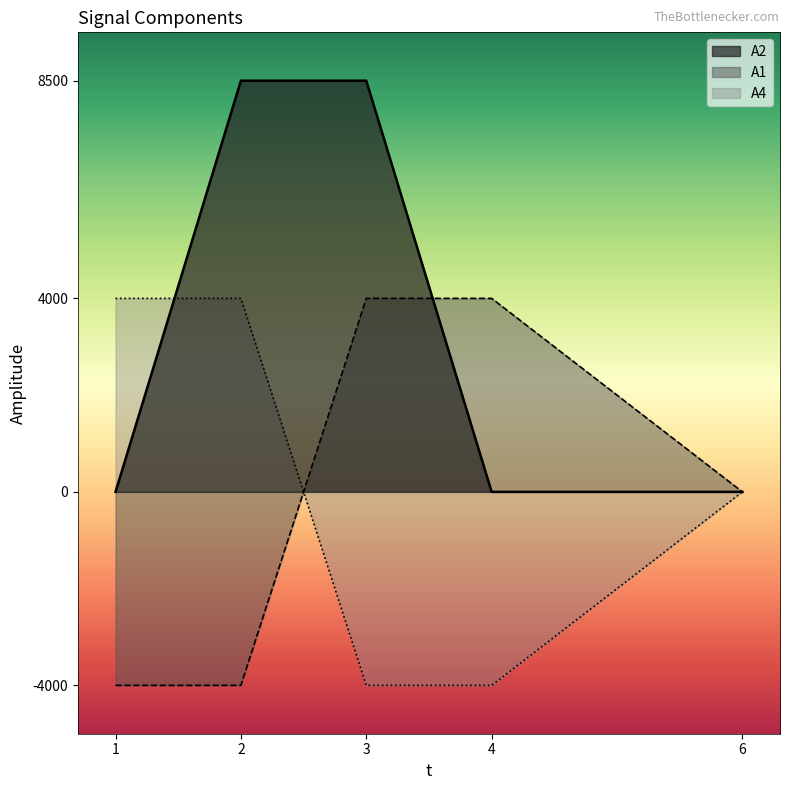

True or false: A4 has more than 2 points higher than both neighbors.

False